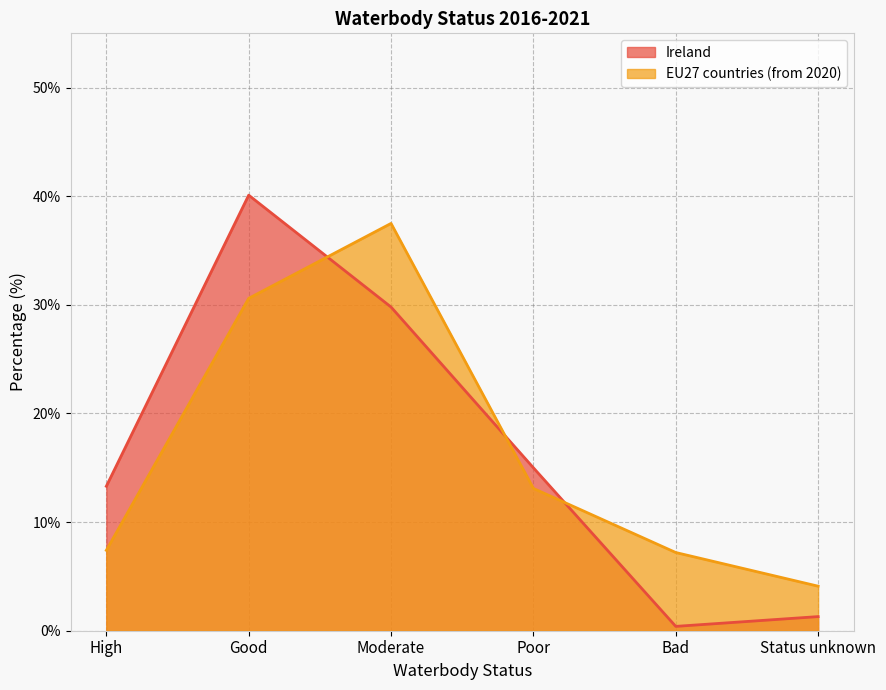

Which series has the largest range (max minus min)?

Ireland